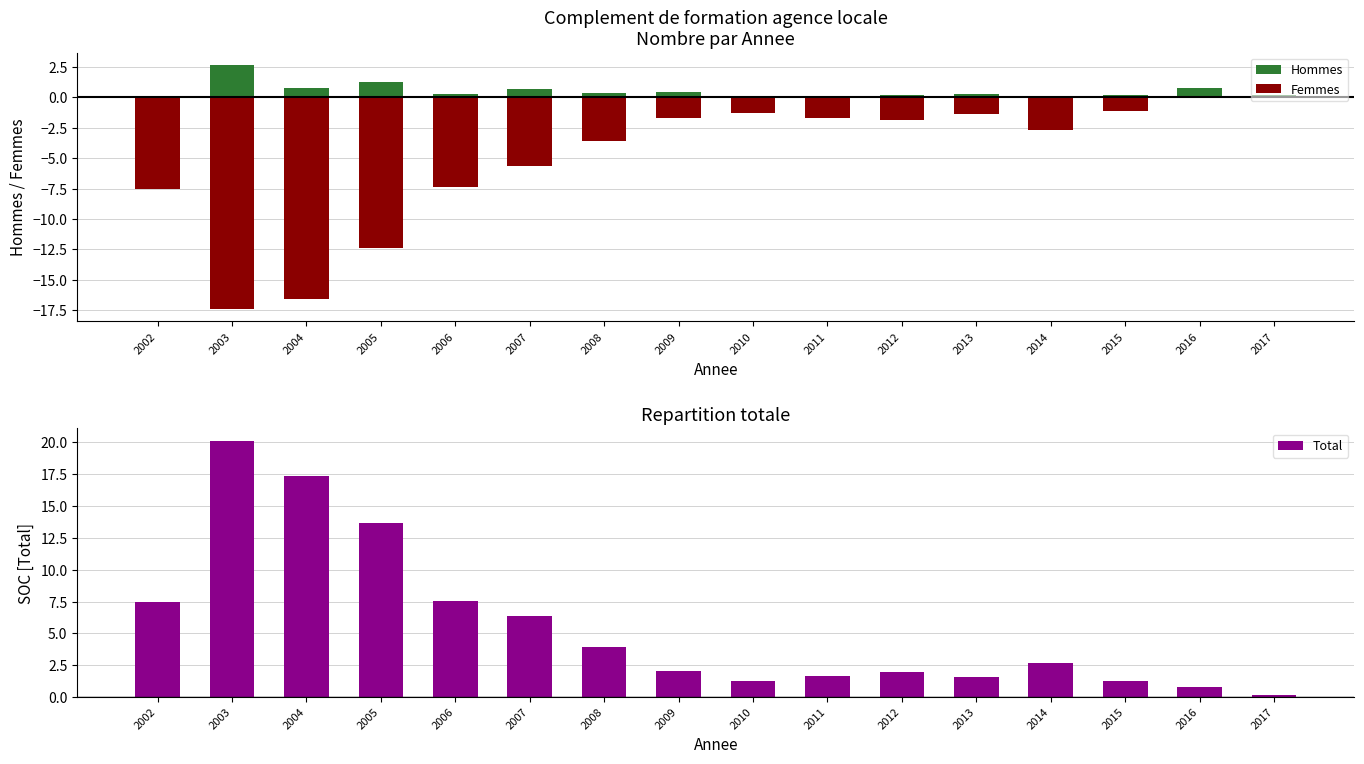

At which label does Femmes reach its minimum?

2003